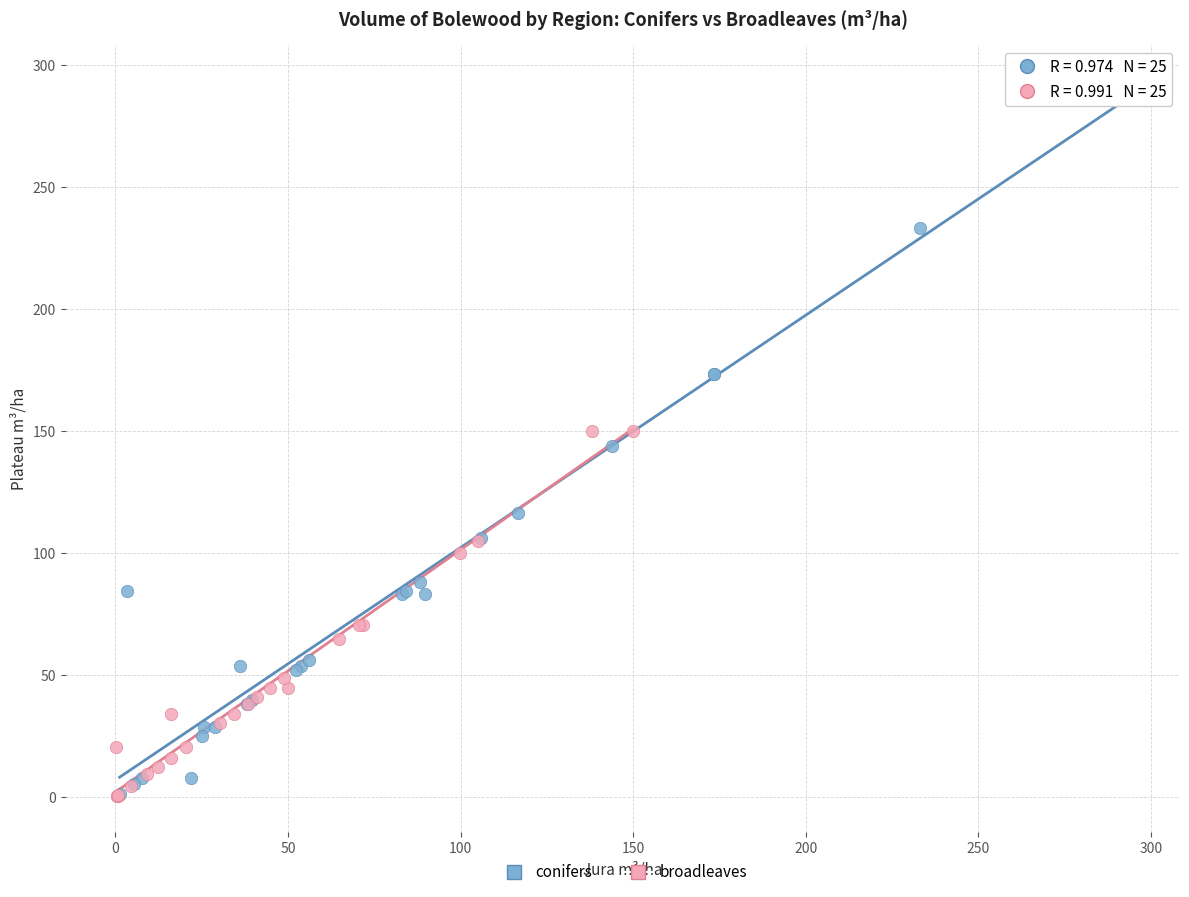

Which series reaches the maximum Y coordinate?

conifers